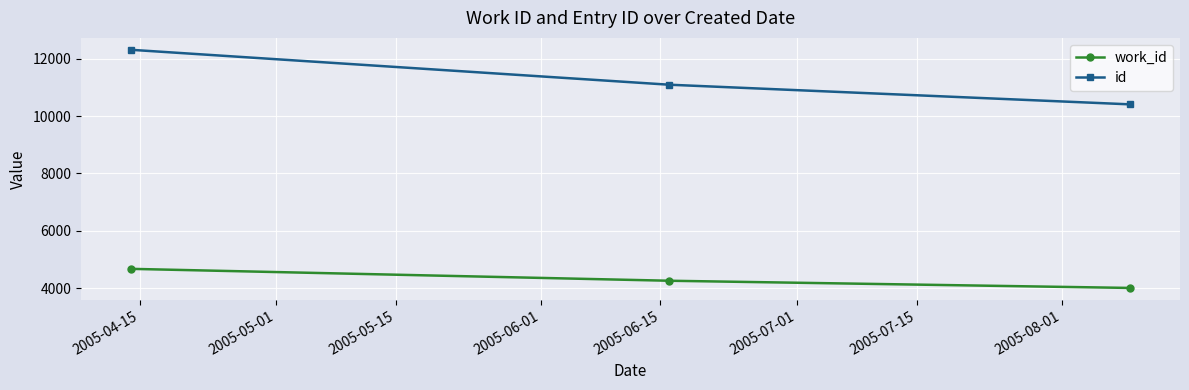

Which series has the largest range (max minus min)?

id